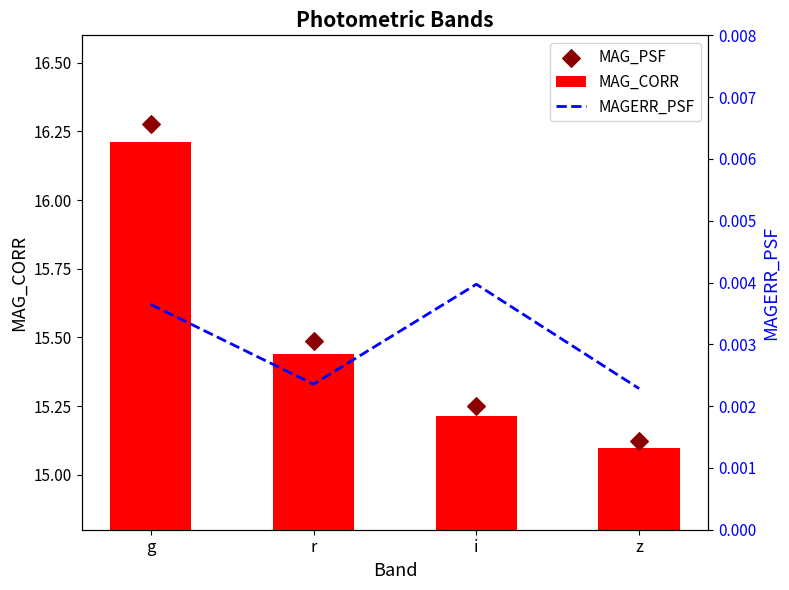

At how many categories does at least one series exceed 1?

4